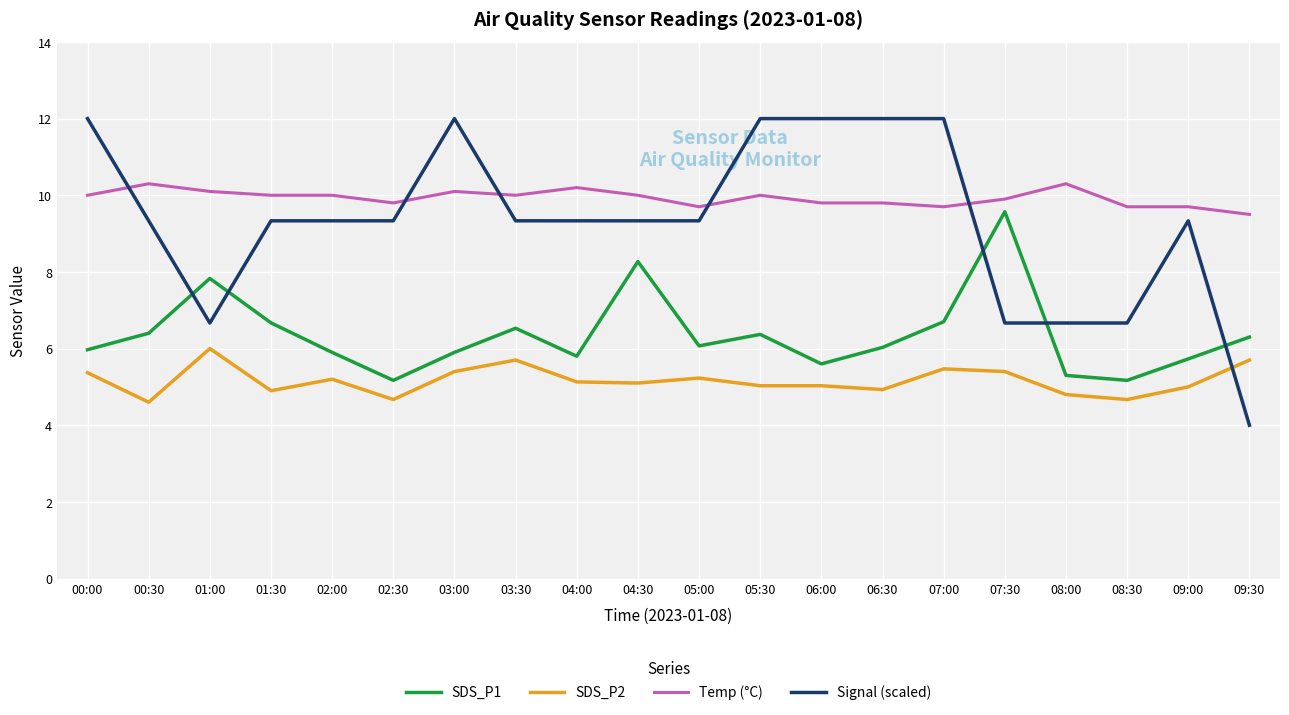

Which series changed the most between 01:30 and 07:00?

Signal (scaled)